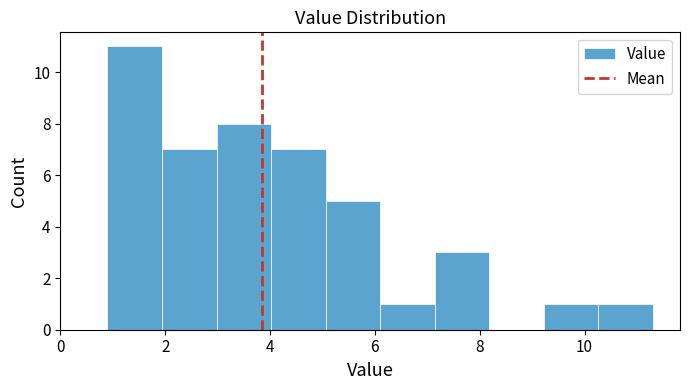

Over which range of the x-axis is the bar tallest?

0.90 to 1.94